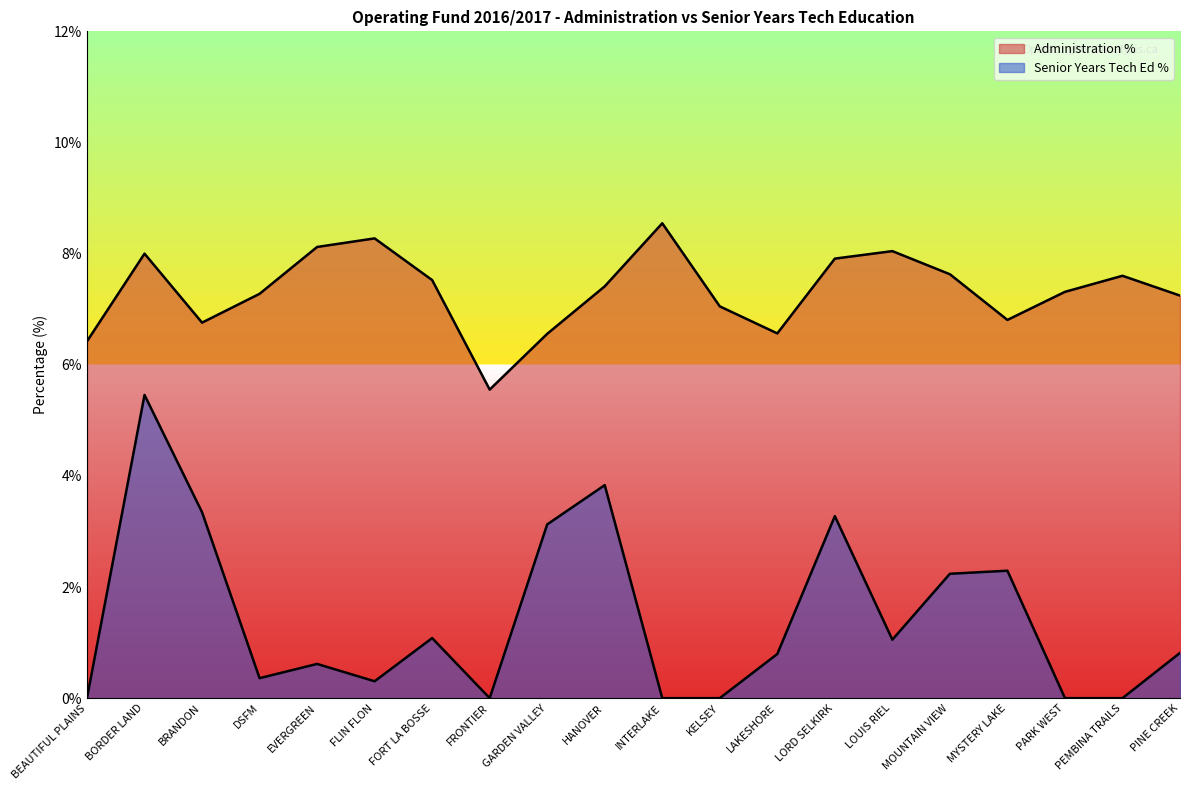

True or false: Senior Years % and Administration % cross at least once.

False